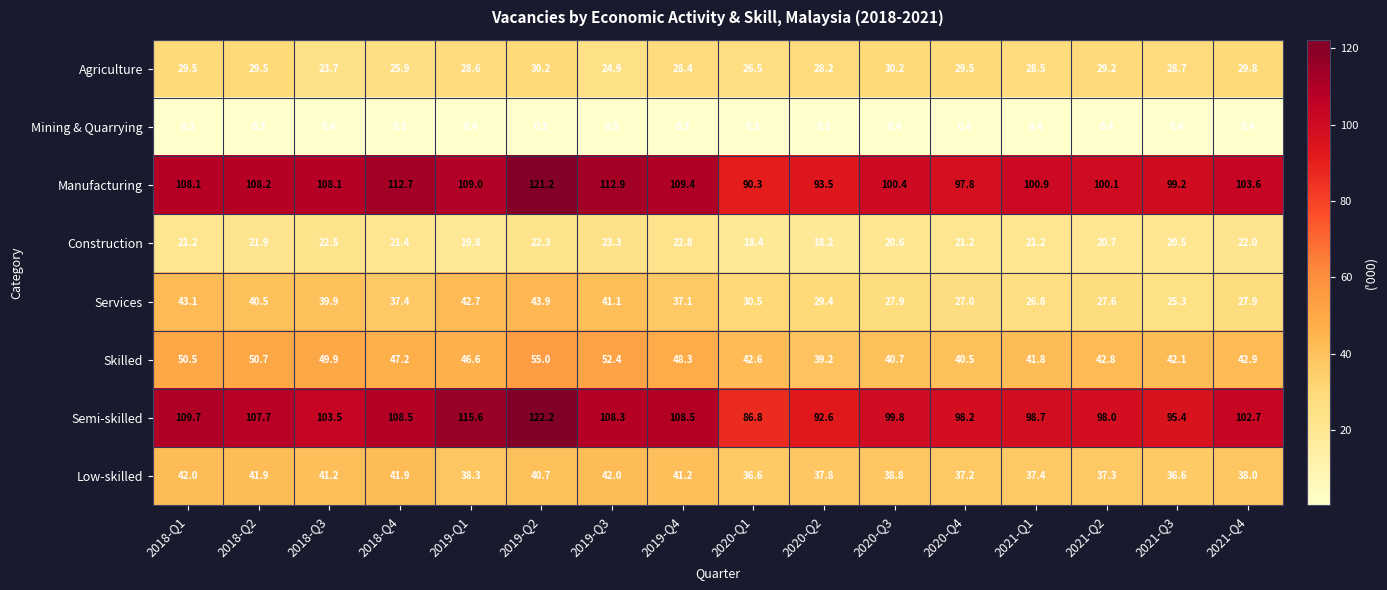

True or false: Semi-skilled has a value of 47.9 at 2020-Q1.

False